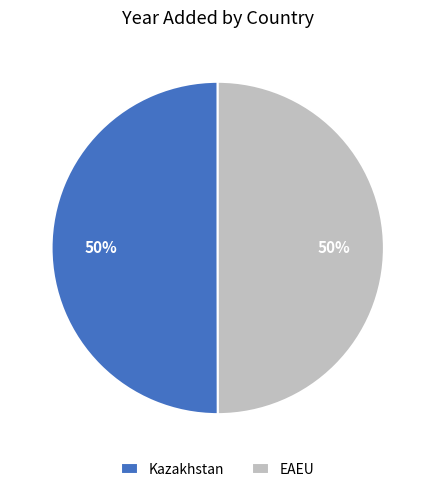

To the nearest percent, what portion does Kazakhstan represent?

50%